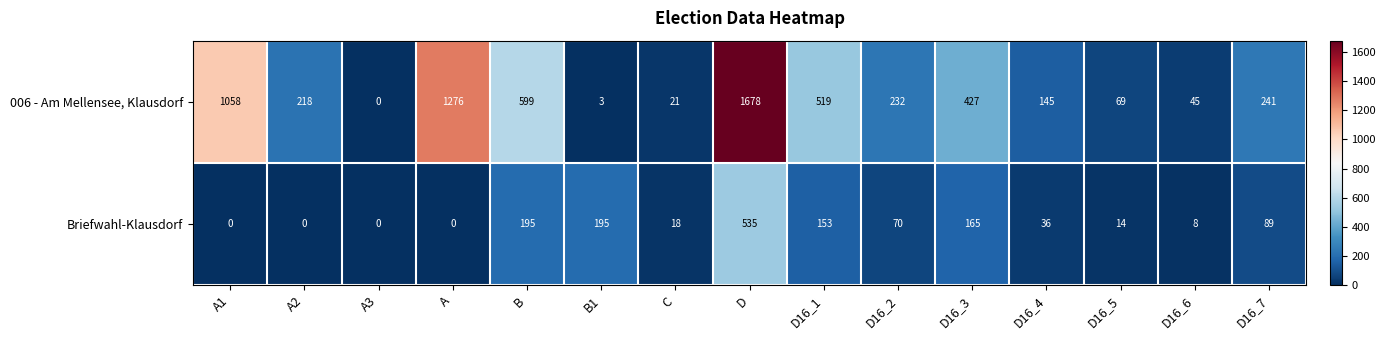

The 006 - Am Mellensee, Klausdorf series shows 21 at C. True or false?

True